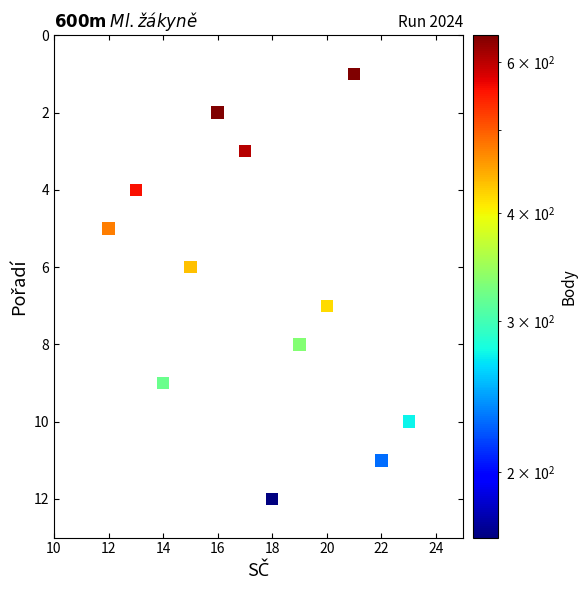

What is the range of X values (max minus min)?

11